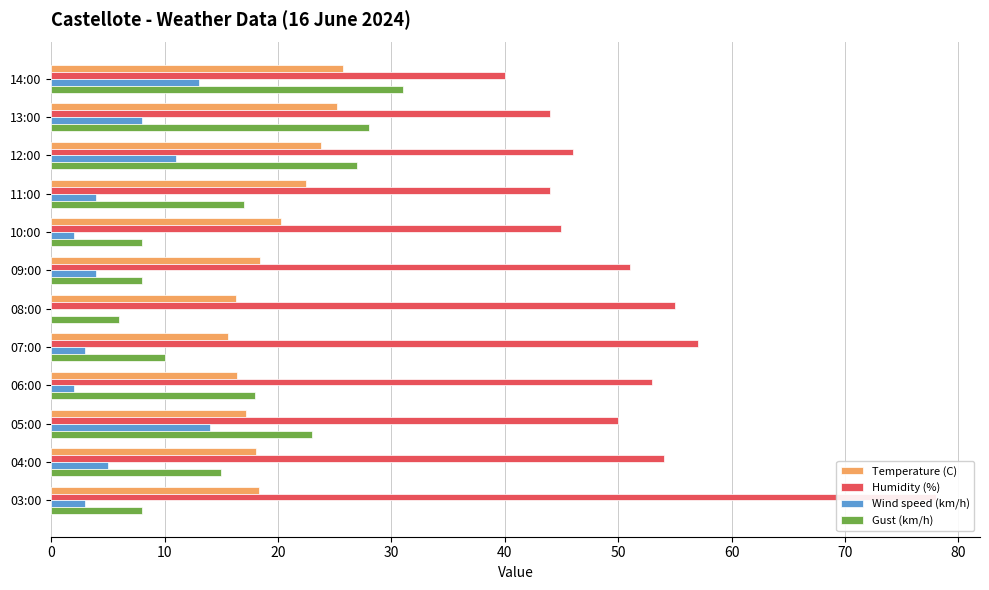

Which series has the widest spread of values?

Humidity (%)